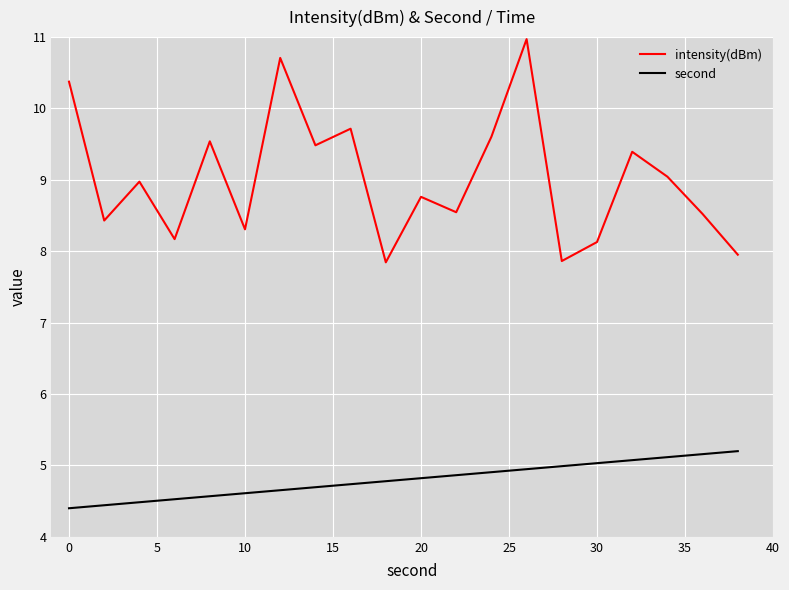

Which series has the largest range (max minus min)?

intensity(dBm)